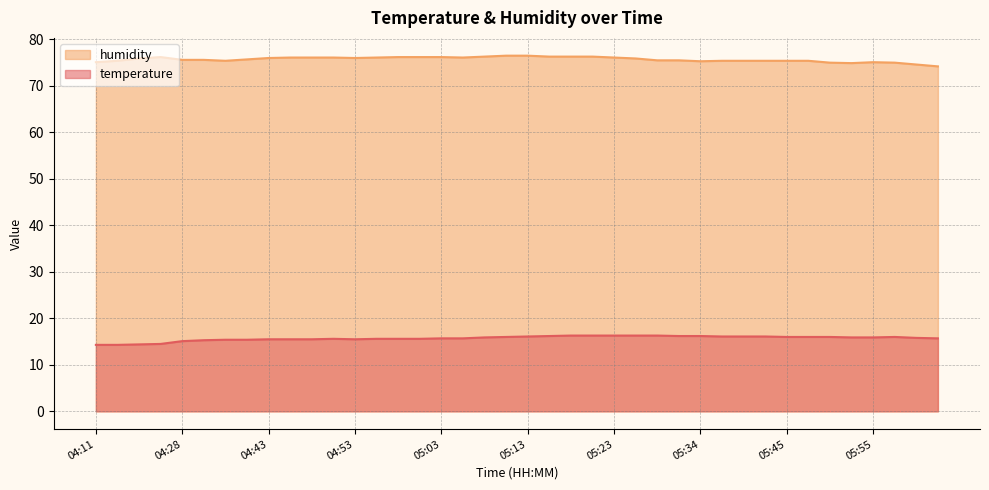

Reading left to right, transcribe all the data shown in this chart.

temperature: 04:11=14.3	04:14=14.3	04:16=14.4	04:19=14.5	04:28=15.1	04:30=15.3	04:35=15.4	04:38=15.4	04:43=15.5	04:46=15.5	04:48=15.5	04:51=15.6	04:53=15.5	04:56=15.6	04:58=15.6	05:01=15.6	05:03=15.7	05:05=15.7	05:08=15.9	05:10=16.0	05:13=16.1	05:15=16.2	05:18=16.3	05:20=16.3	05:23=16.3	05:25=16.3	05:29=16.3	05:31=16.2	05:34=16.2	05:37=16.1	05:39=16.1	05:42=16.1	05:45=16.0	05:47=16.0	05:50=16.0	05:52=15.9	05:55=15.9	05:57=16.0	06:00=15.8	06:02=15.7
humidity: 04:11=75.1	04:14=75.4	04:16=75.9	04:19=76.2	04:28=75.6	04:30=75.6	04:35=75.4	04:38=75.7	04:43=76.0	04:46=76.1	04:48=76.1	04:51=76.1	04:53=76.0	04:56=76.1	04:58=76.2	05:01=76.2	05:03=76.2	05:05=76.1	05:08=76.3	05:10=76.5	05:13=76.5	05:15=76.3	05:18=76.3	05:20=76.3	05:23=76.1	05:25=75.9	05:29=75.5	05:31=75.5	05:34=75.3	05:37=75.4	05:39=75.4	05:42=75.4	05:45=75.4	05:47=75.4	05:50=75.0	05:52=74.9	05:55=75.1	05:57=75.0	06:00=74.6	06:02=74.2